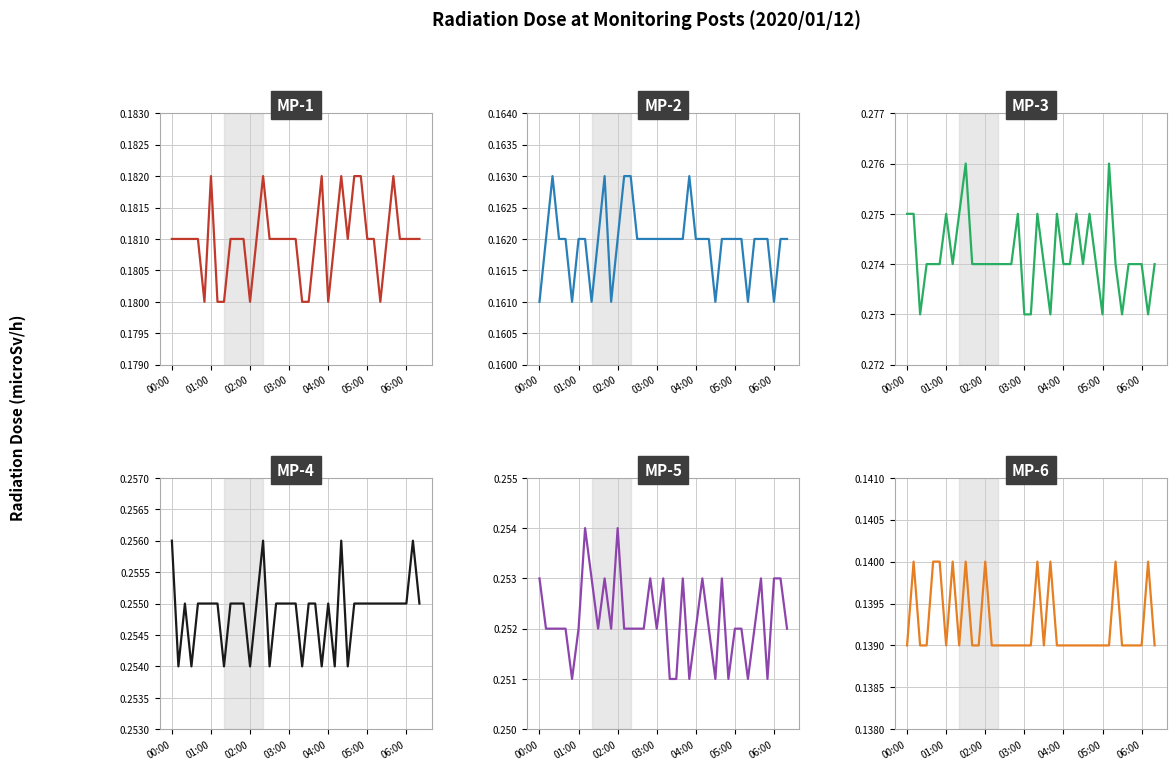

Is this an area chart (filled region under the line)?

No